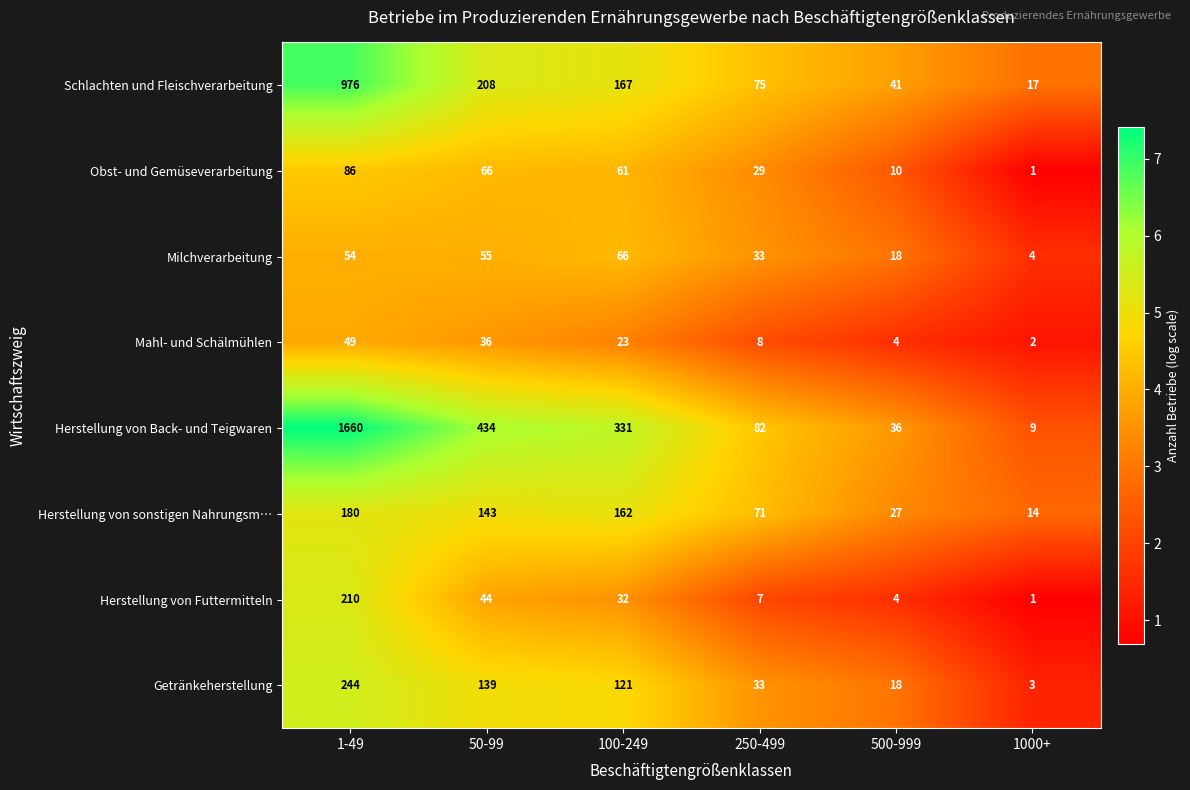

At which category is the sum across all series the highest?

1-49